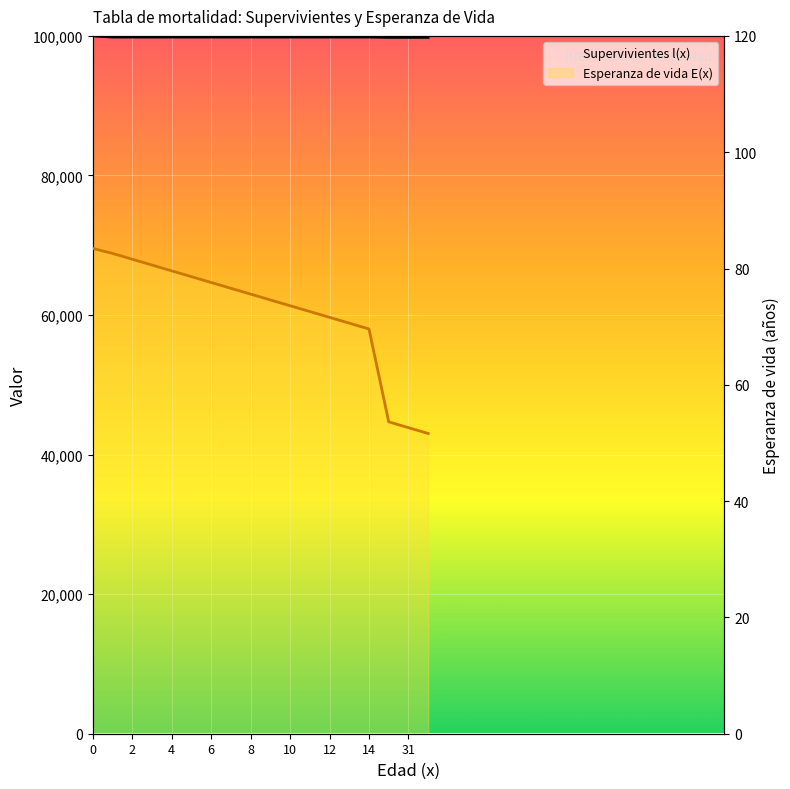

Read the Supervivientes l(x) value at 10.

99832.7